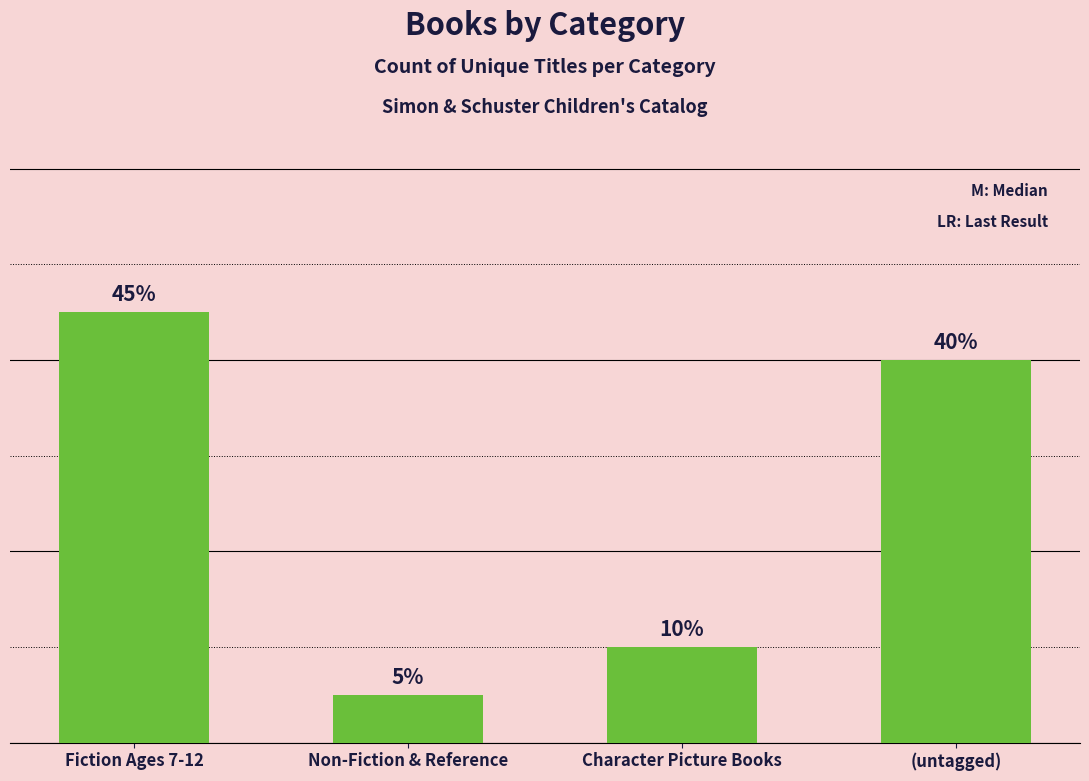

What is the value of the 4th bar from the left?

8